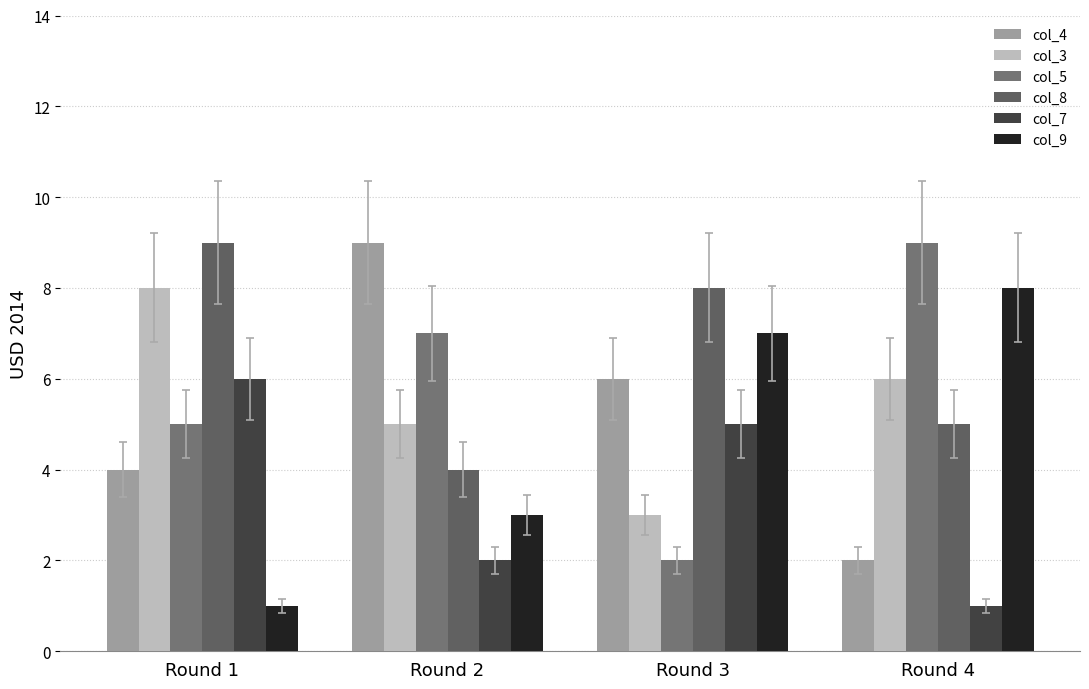

What is the sum of the col_7 values at Round 4 and Round 1?

7